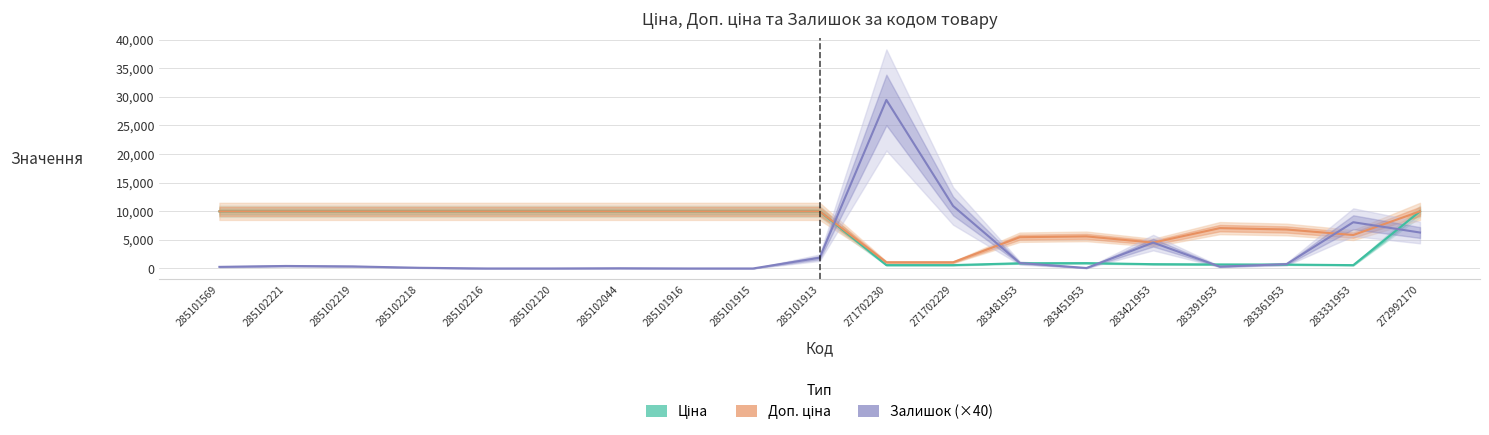

Which series changed the most between 285102219 and 285101916?

Залишок (×40)